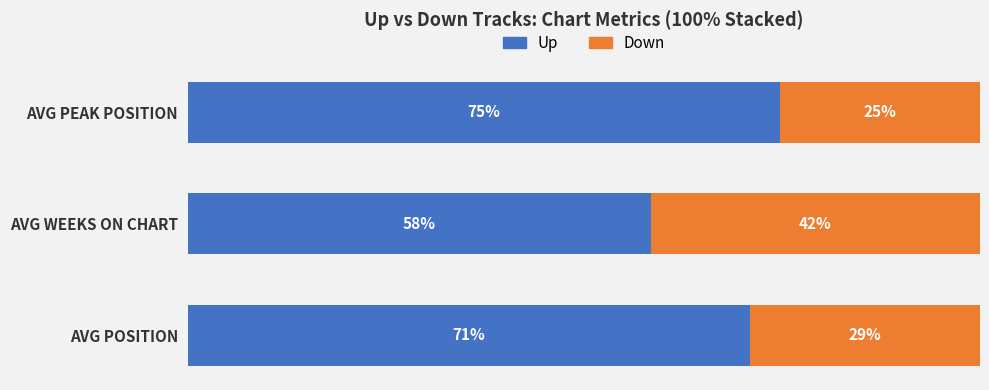

Which category has the highest value in the Up series?

AVG PEAK POSITION